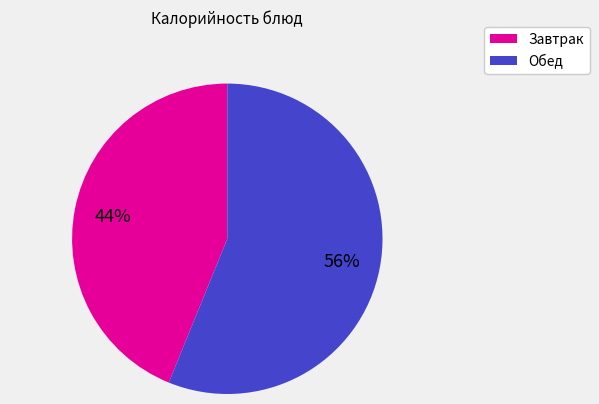

Does any single category account for the majority?

Yes